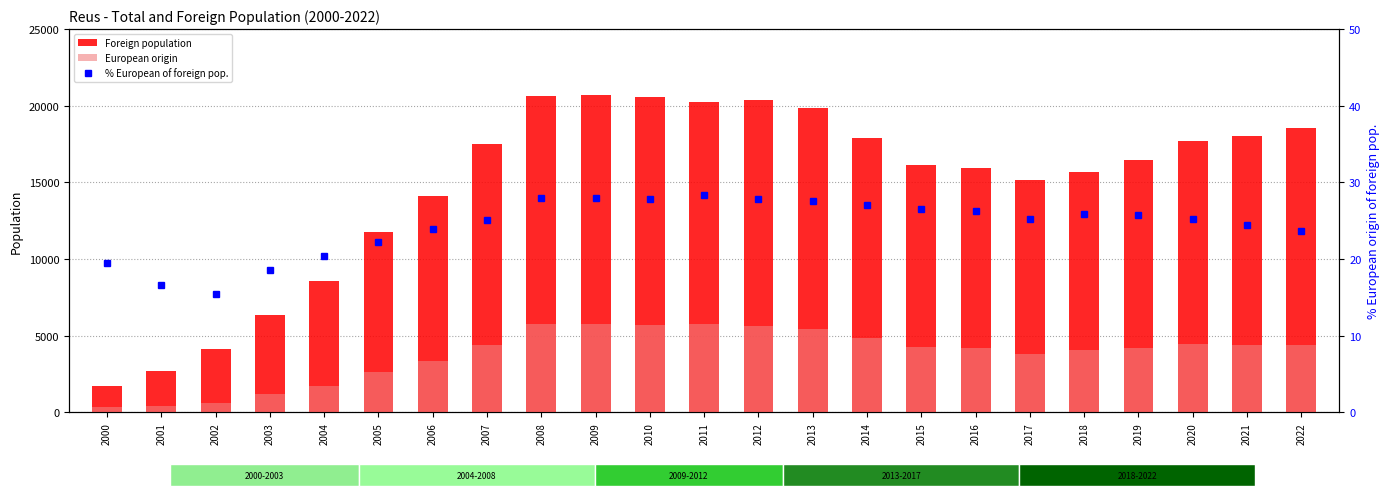

What is the spread (max minus min) of values at 2015?

16090.4